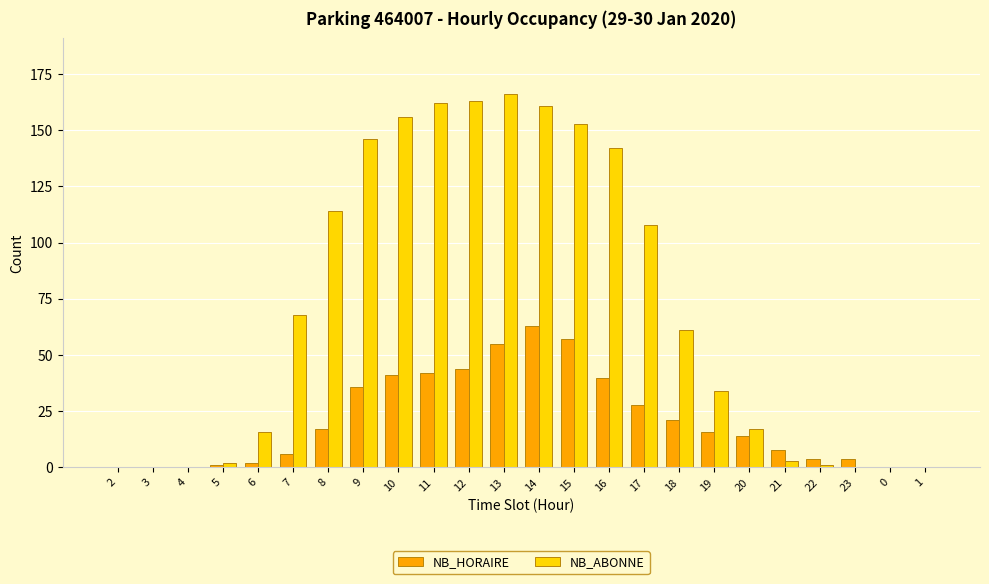

Is the value of NB_HORAIRE at 7 greater than the value of NB_ABONNE at 22?

Yes